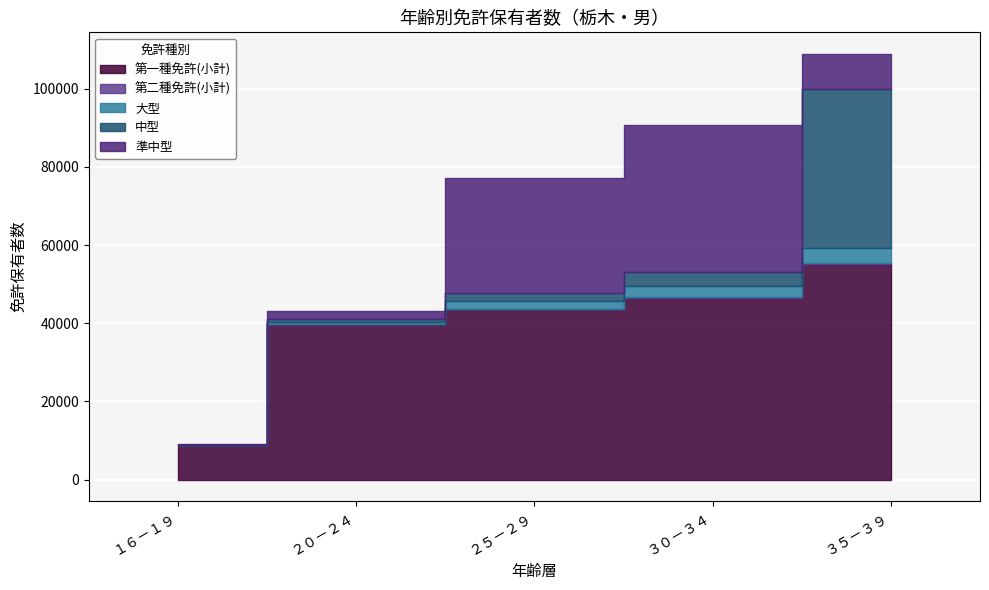

What is the label of the 2nd point from the right?

３０－３４